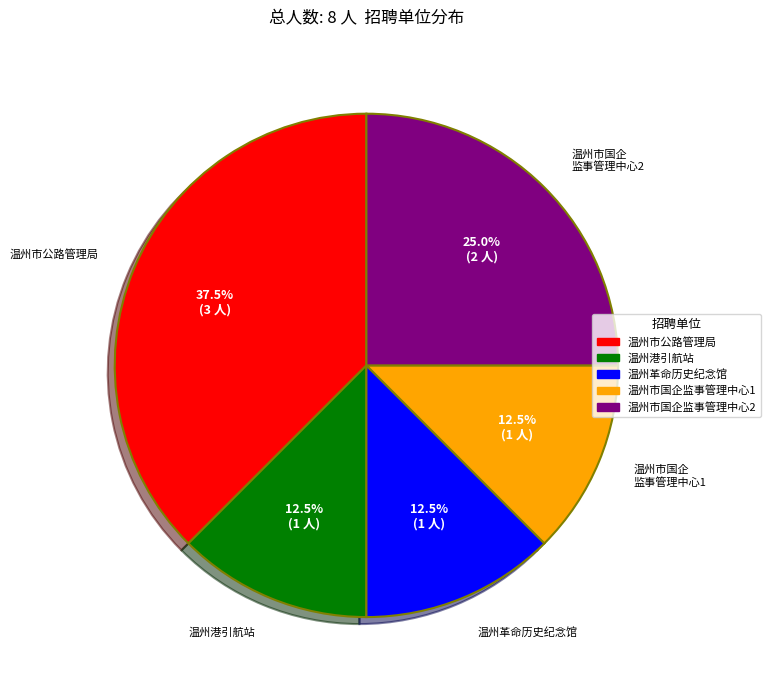

Does any single category account for the majority?

No